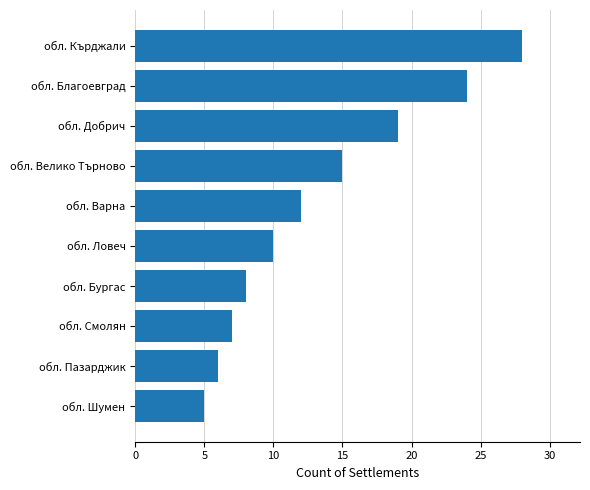

What is the average value?

13